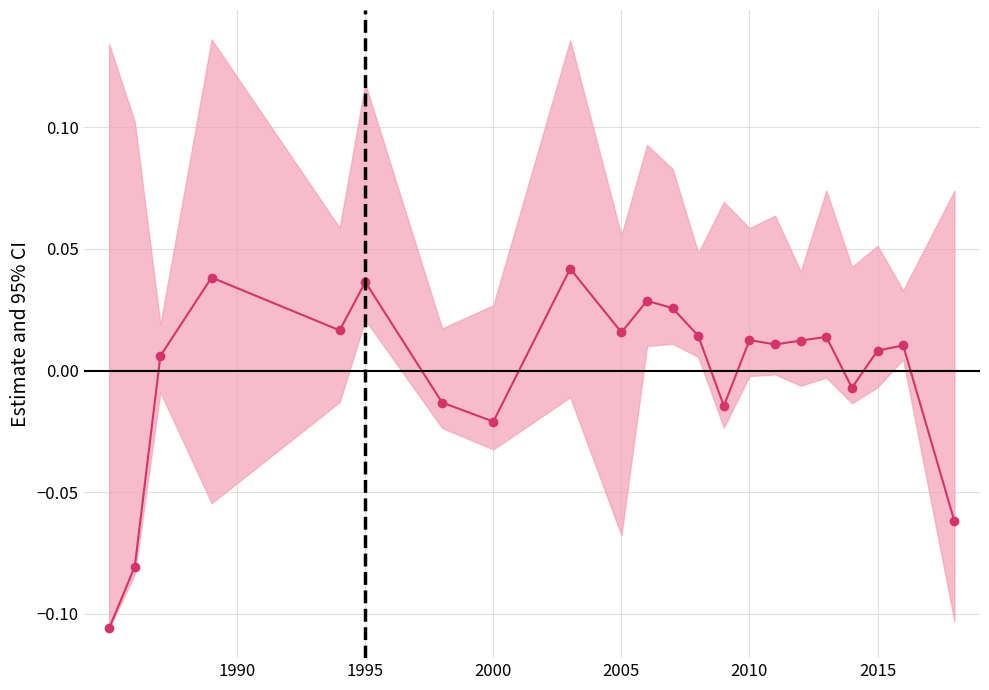

True or false: the data has more than 0 interior local peaks.

True